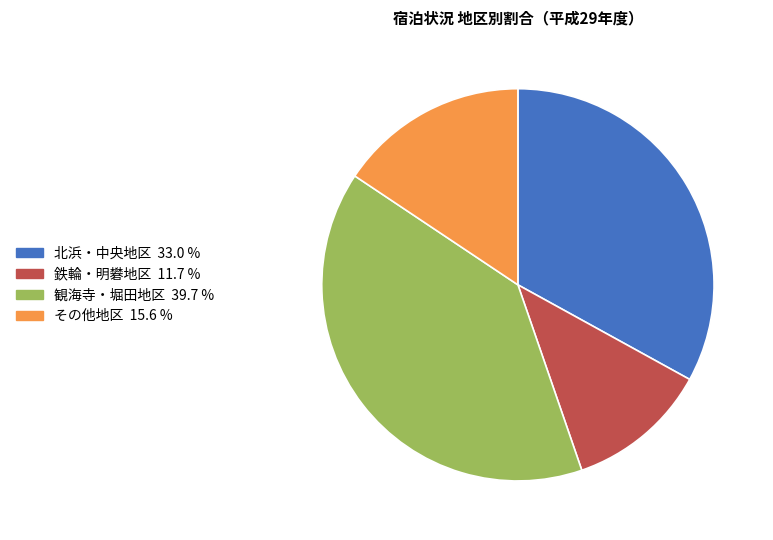

Is it true that 北浜・中央地区 is 27% of the pie?

False